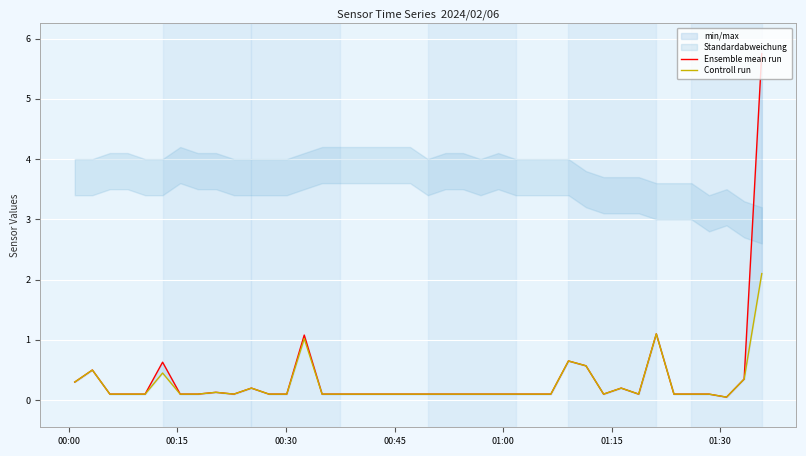

How many categories are shown in the chart?

40